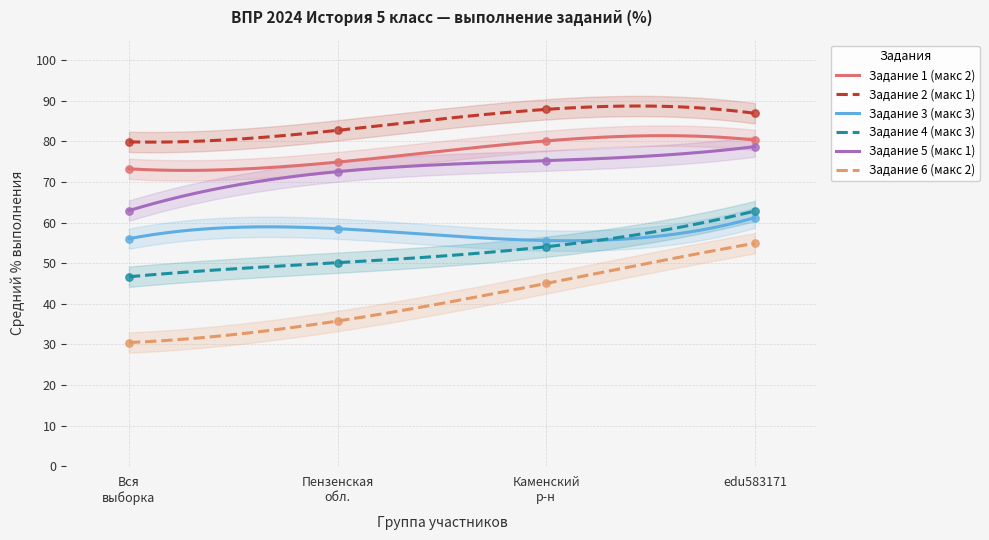

Which series has the widest spread of Y values?

Задание 6 (макс 2)